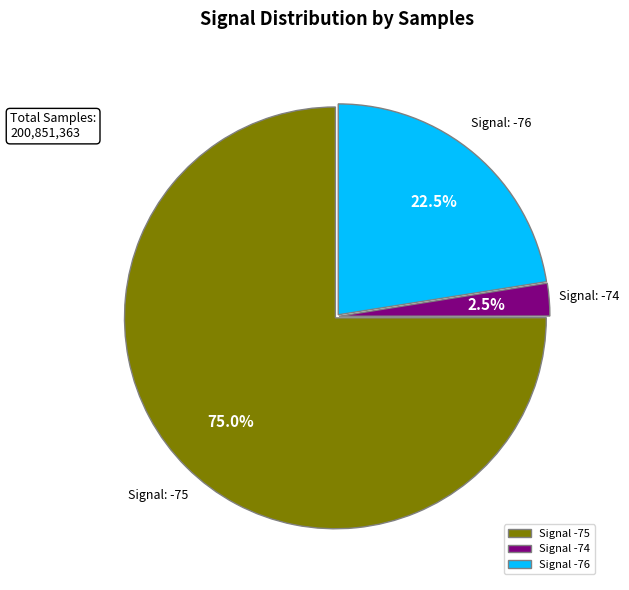

Count the number of slices in the pie.

3